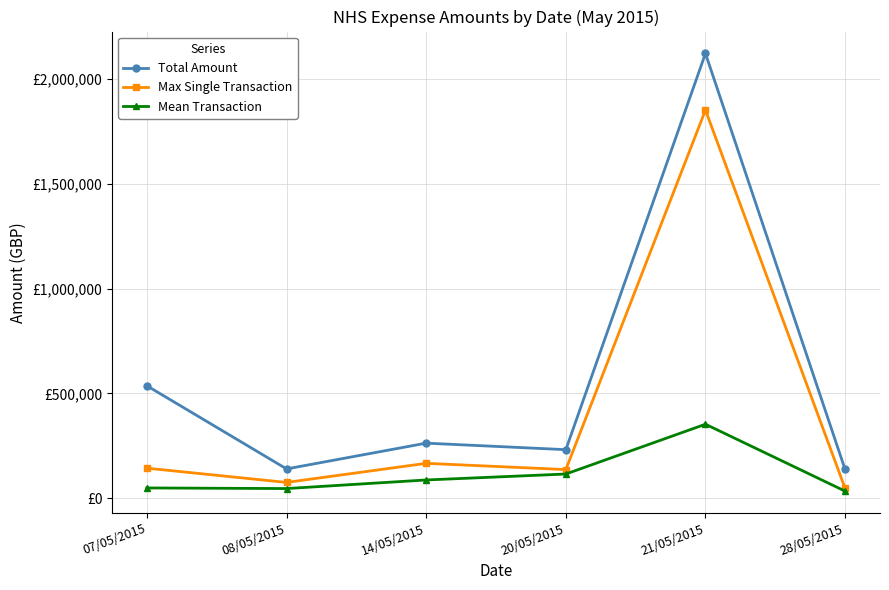

True or false: Mean Transaction has more than 2 points higher than both neighbors.

False